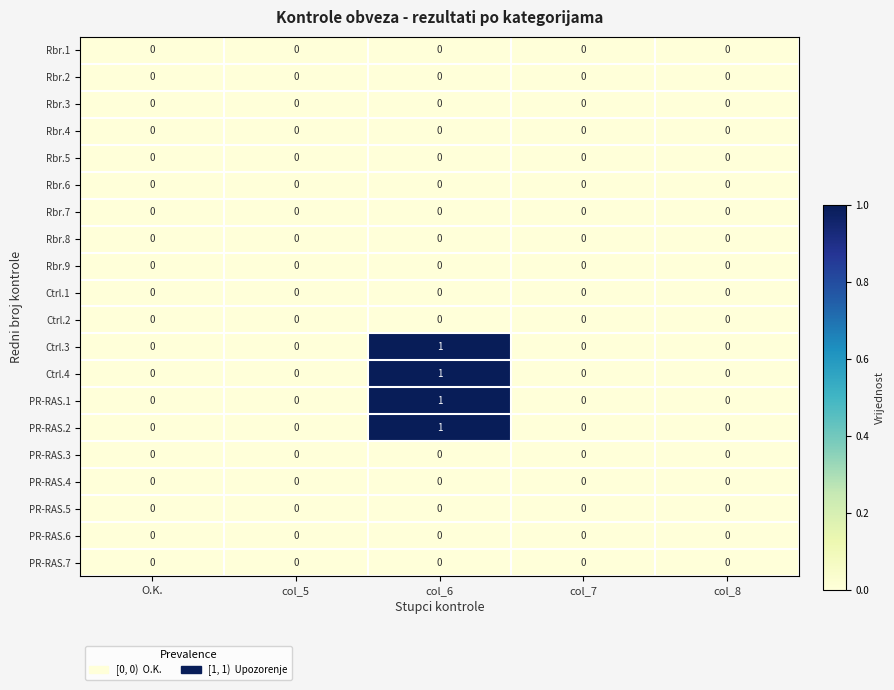

At which category is the sum across all series the highest?

col_6